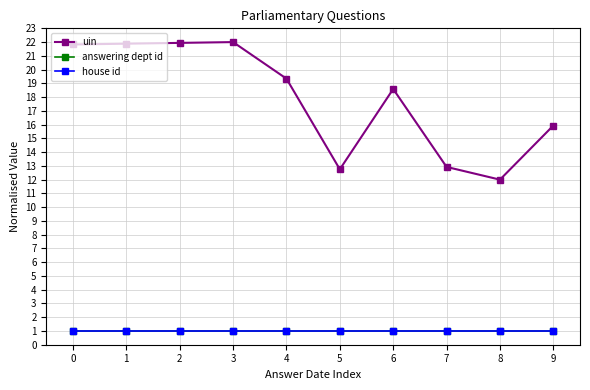

Reading left to right, list all the values displayed in this chart.

uin: 0=21.8	1=21.9	2=21.9	3=22.0	4=19.3	5=12.8	6=18.6	7=12.9	8=12.0	9=15.9
answering dept id: 0=1.0	1=1.0	2=1.0	3=1.0	4=1.0	5=1.0	6=1.0	7=1.0	8=1.0	9=1.0
house id: 0=1.0	1=1.0	2=1.0	3=1.0	4=1.0	5=1.0	6=1.0	7=1.0	8=1.0	9=1.0